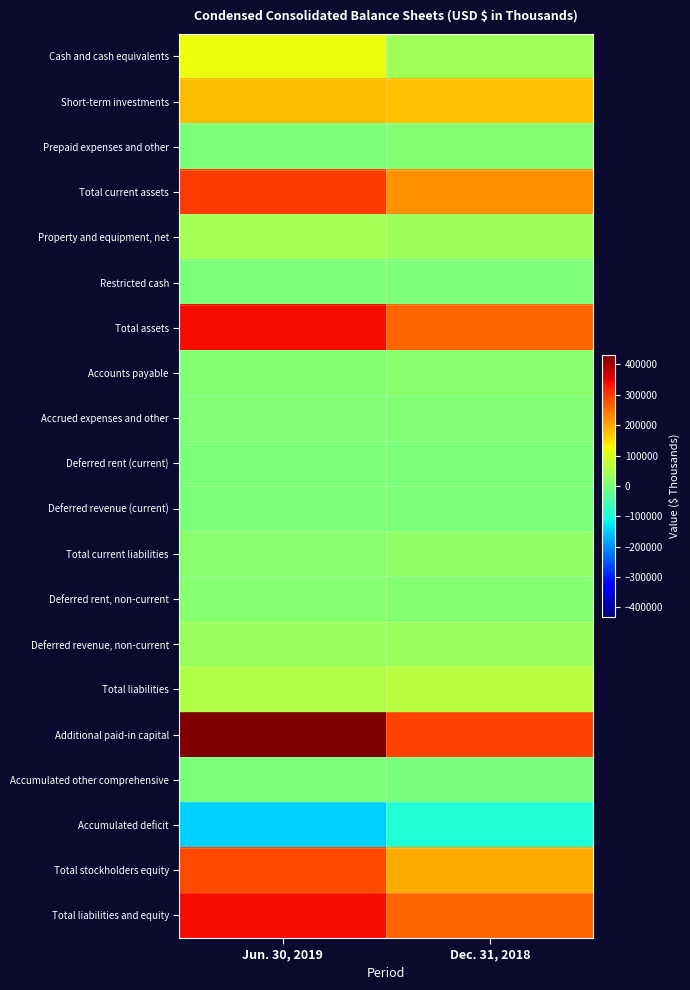

What is the total value across all series at Dec. 31, 2018?

1539671